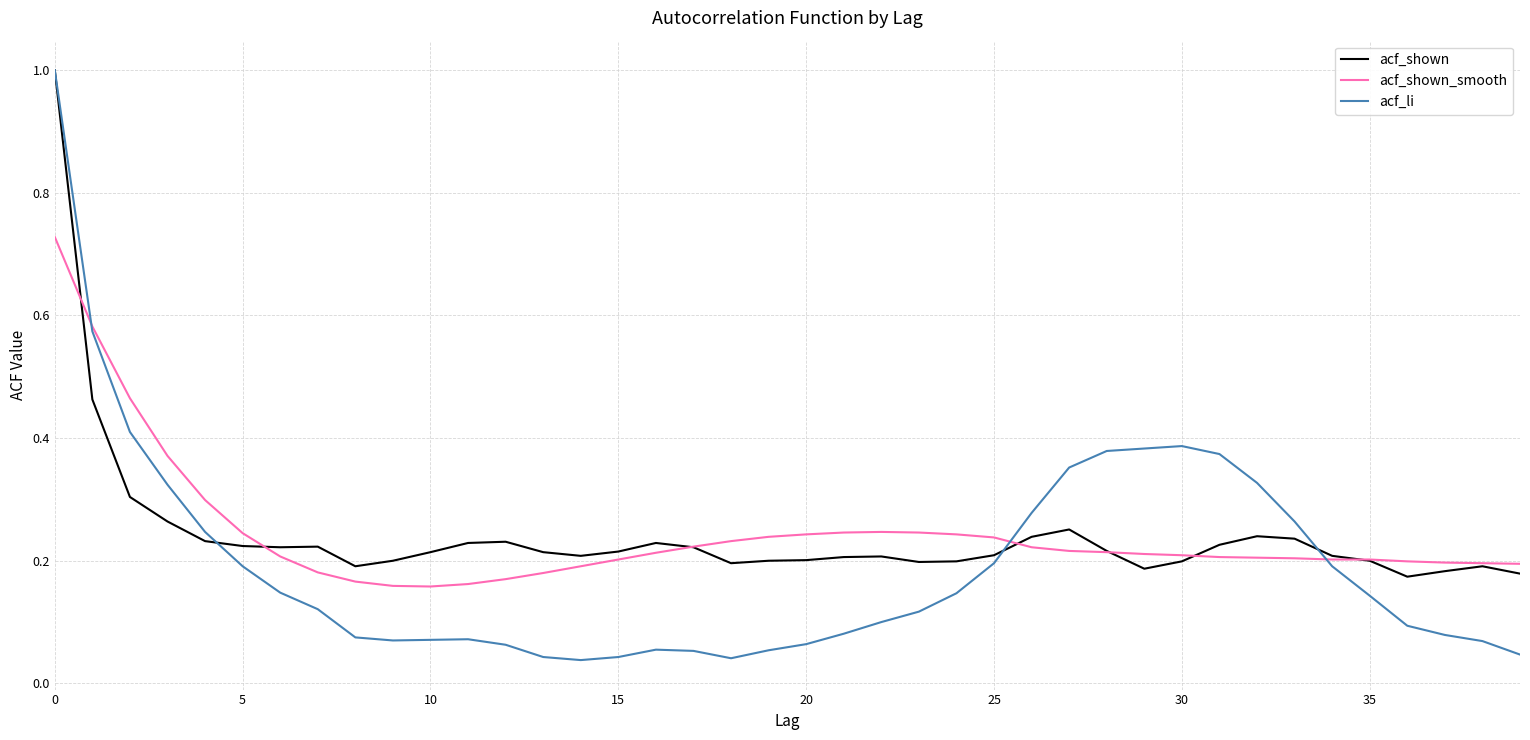

What is the maximum value shown in the chart?

1.0